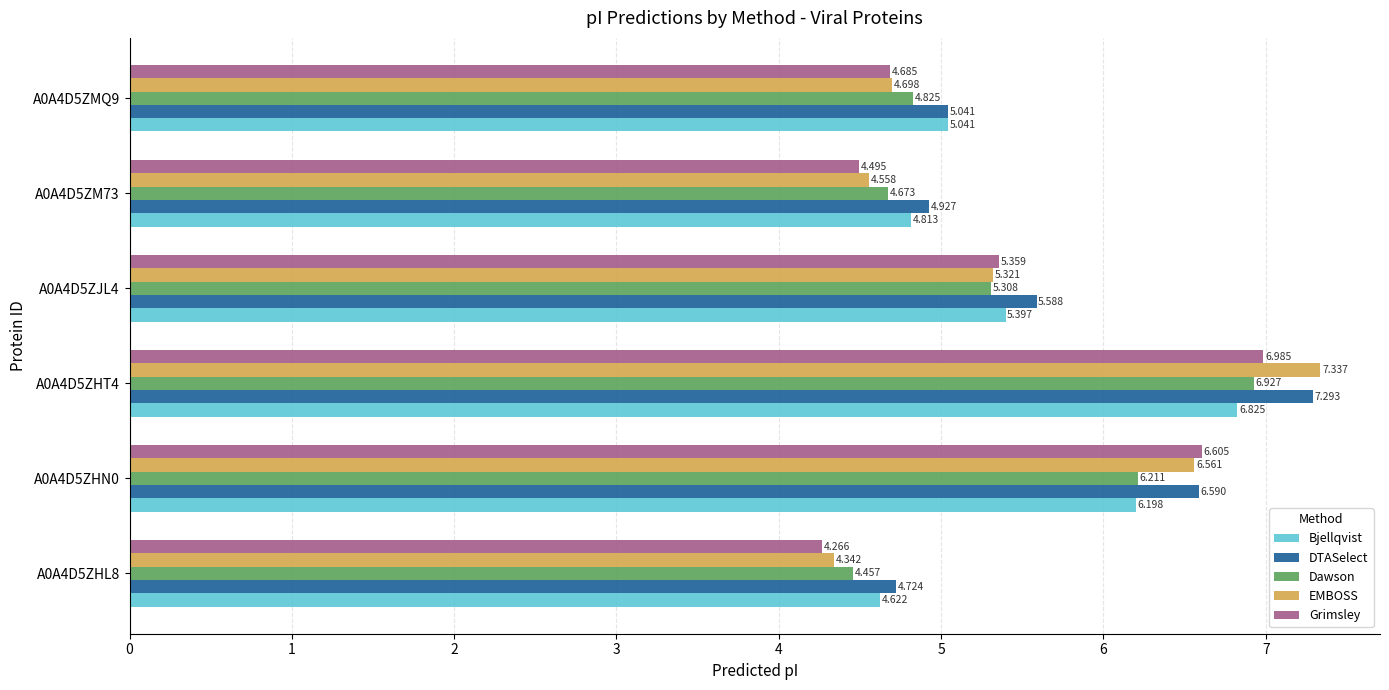

Is the value of DTASelect at A0A4D5ZHT4 greater than the value of Grimsley at A0A4D5ZM73?

Yes